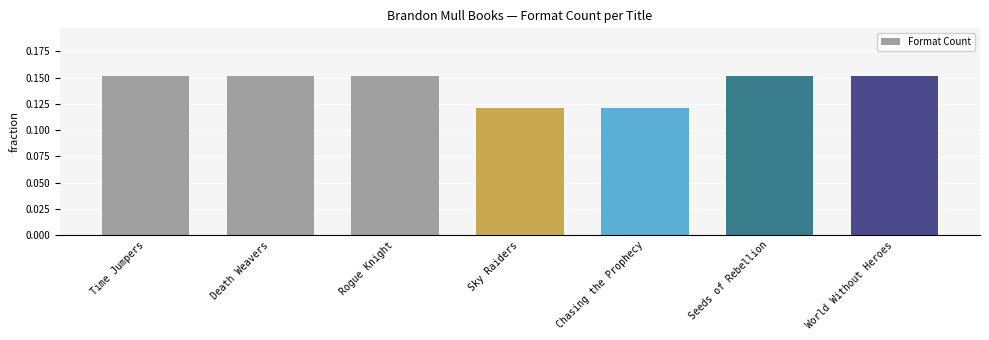

Which has a higher value, Chasing the Prophecy or Seeds of Rebellion?

Seeds of Rebellion